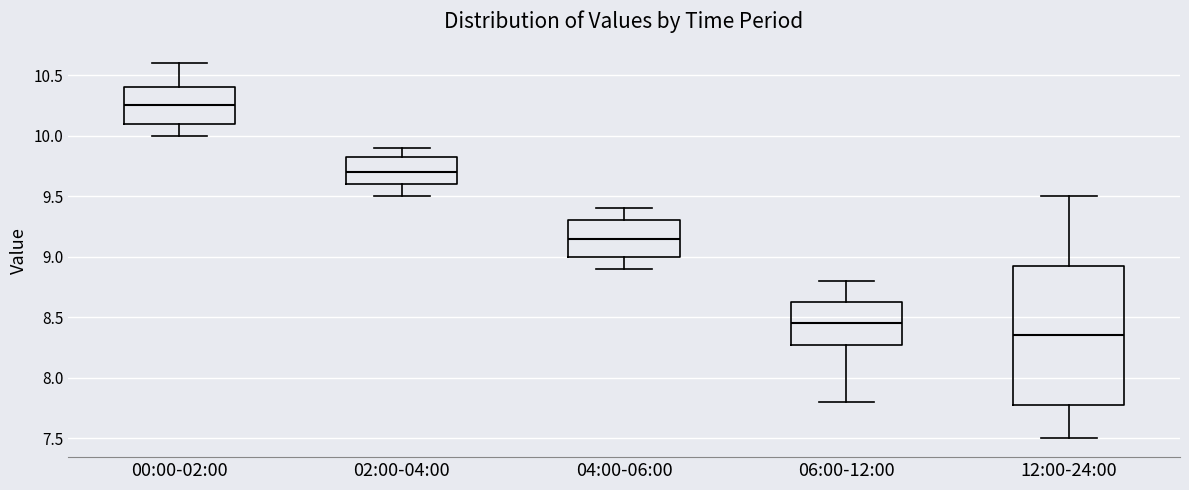

Comparing the boxes themselves (not the whiskers), which one is the tallest?

12:00-24:00